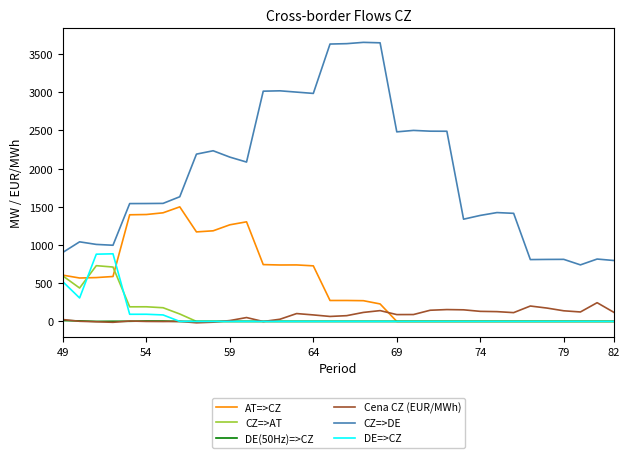

What is the highest value of the CZ=>AT series?

729.4